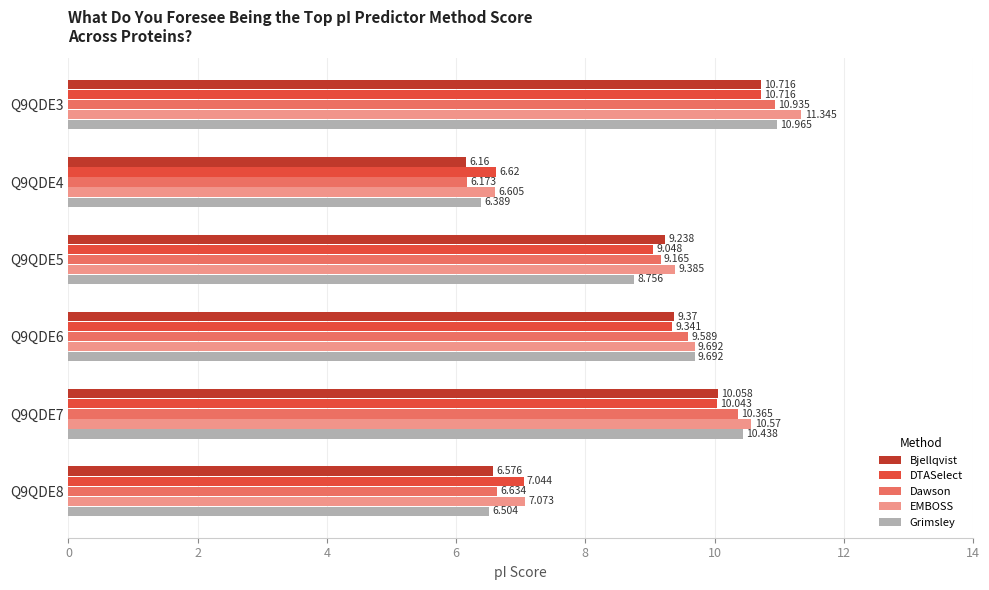

Rank the series at Q9QDE7 from highest to lowest value.

EMBOSS, Grimsley, Dawson, Bjellqvist, DTASelect